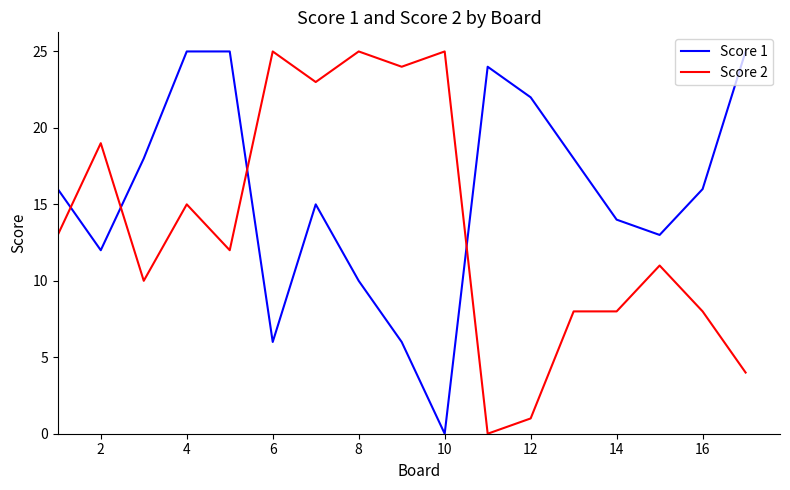

What is the maximum value for Score 2?

25